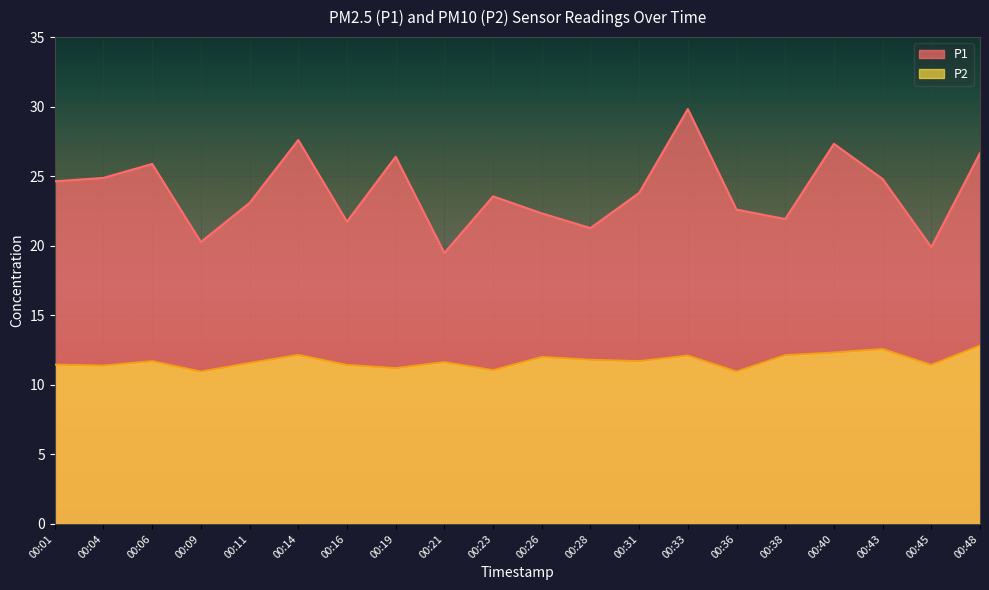

Reading left to right, extract all data points from this chart.

P1: 00:01=24.6	00:04=24.9	00:06=25.9	00:09=20.3	00:11=23.1	00:14=27.6	00:16=21.7	00:19=26.4	00:21=19.5	00:23=23.6	00:26=22.3	00:28=21.3	00:31=23.8	00:33=29.8	00:36=22.6	00:38=21.9	00:40=27.3	00:43=24.8	00:45=19.9	00:48=26.7
P2: 00:01=11.4	00:04=11.4	00:06=11.7	00:09=10.9	00:11=11.6	00:14=12.2	00:16=11.4	00:19=11.2	00:21=11.6	00:23=11.1	00:26=12.0	00:28=11.8	00:31=11.7	00:33=12.1	00:36=10.9	00:38=12.1	00:40=12.3	00:43=12.6	00:45=11.4	00:48=12.8